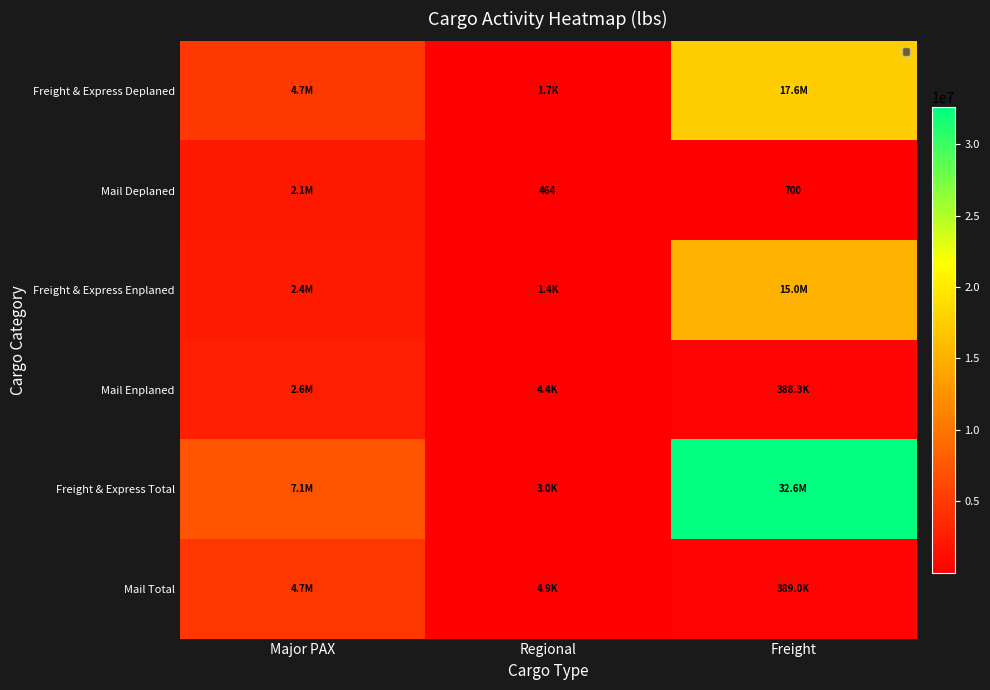

List the labels in order of Freight & Express Enplaned value, smallest first.

Regional, Major PAX, Freight